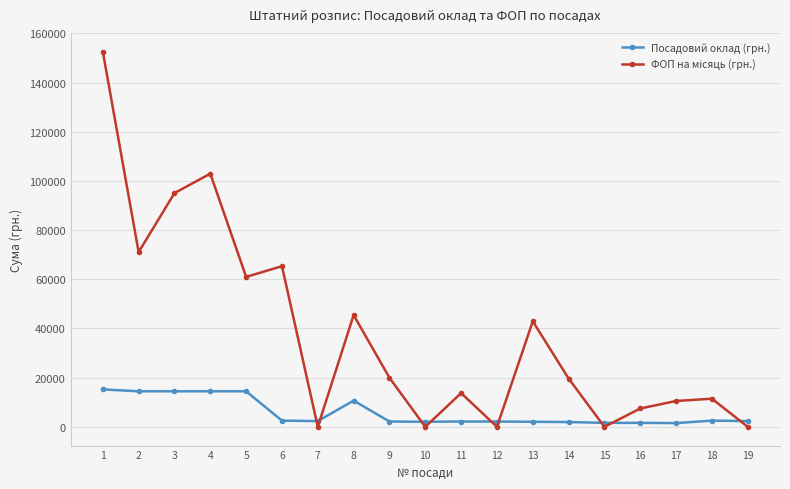

The value of Посадовий оклад (грн.) at 5 is 14449.5. True or false?

True